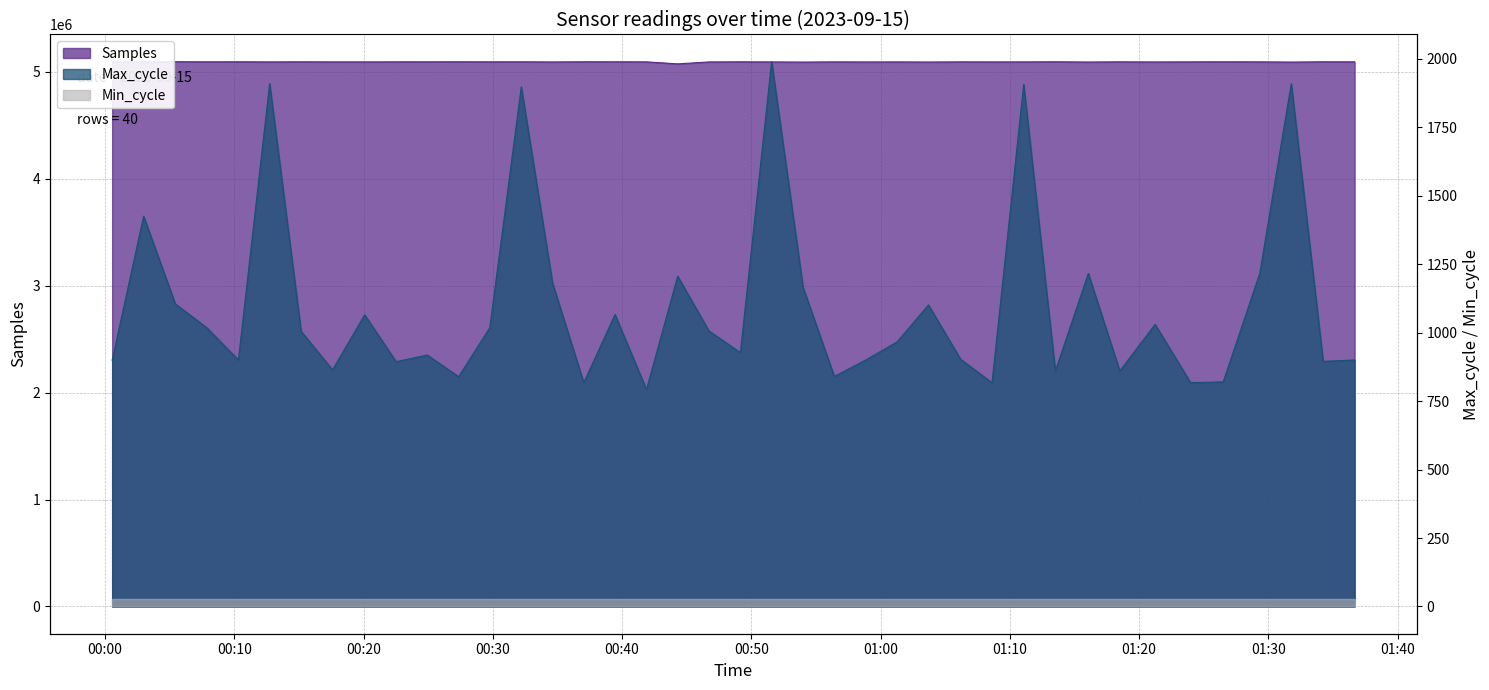

What position from the right is 2023/09/15 00:15:10?

34